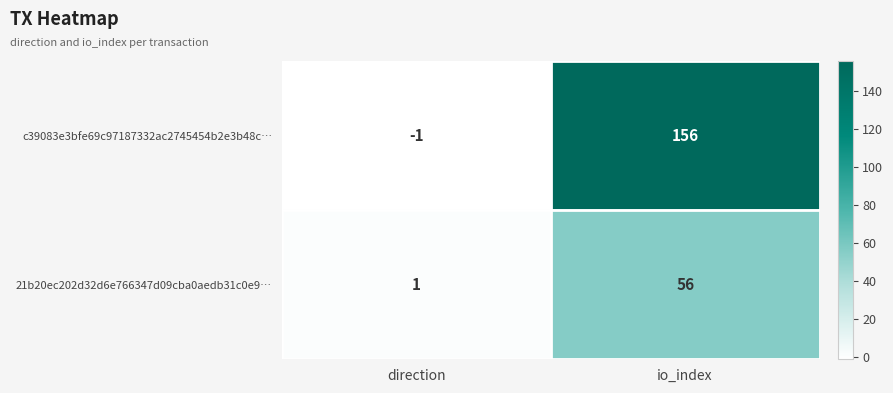

Reading left to right, what are all the values shown in this chart?

c39083e3bfe69c97187332ac2745454b2e3b48c…: -1	156
21b20ec202d32d6e766347d09cba0aedb31c0e9…: 1	56